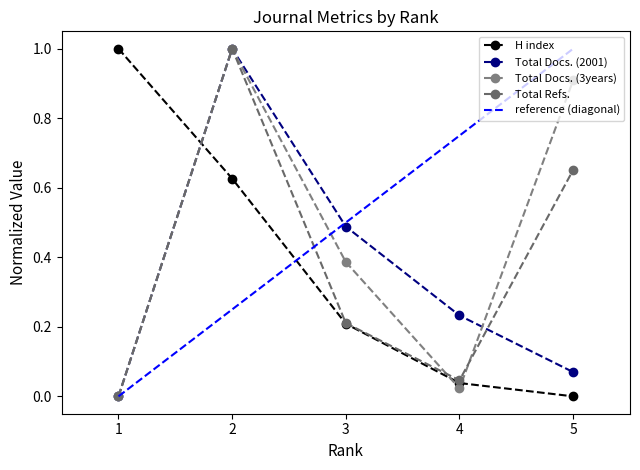

What is the value of the Total Docs. (2001) point at the 4th from the left?

0.2